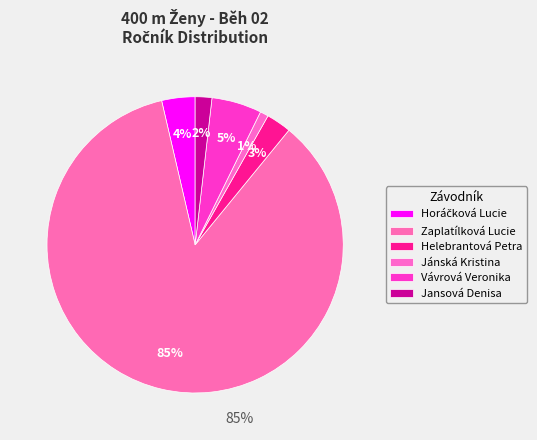

Count the number of slices in the pie.

6